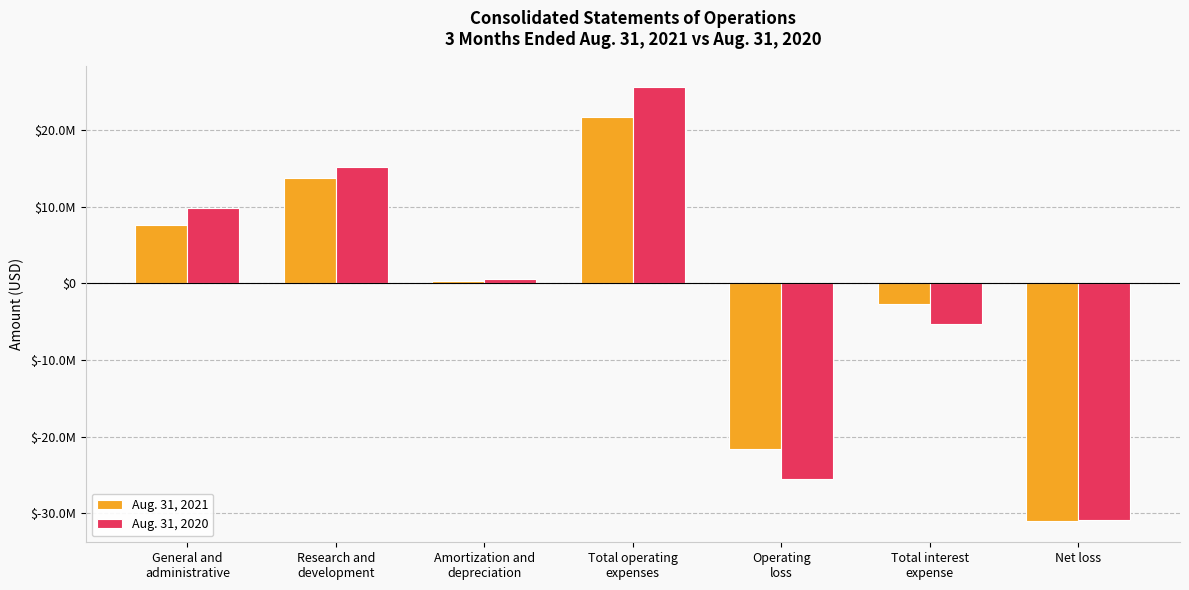

Which series has the widest spread of values?

Aug. 31, 2020